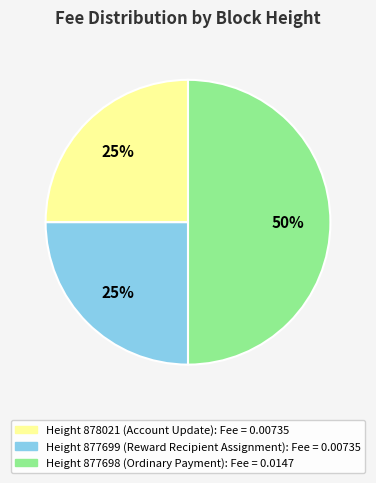

To the nearest percent, what is the difference between the largest and smallest slice percentages?

25%